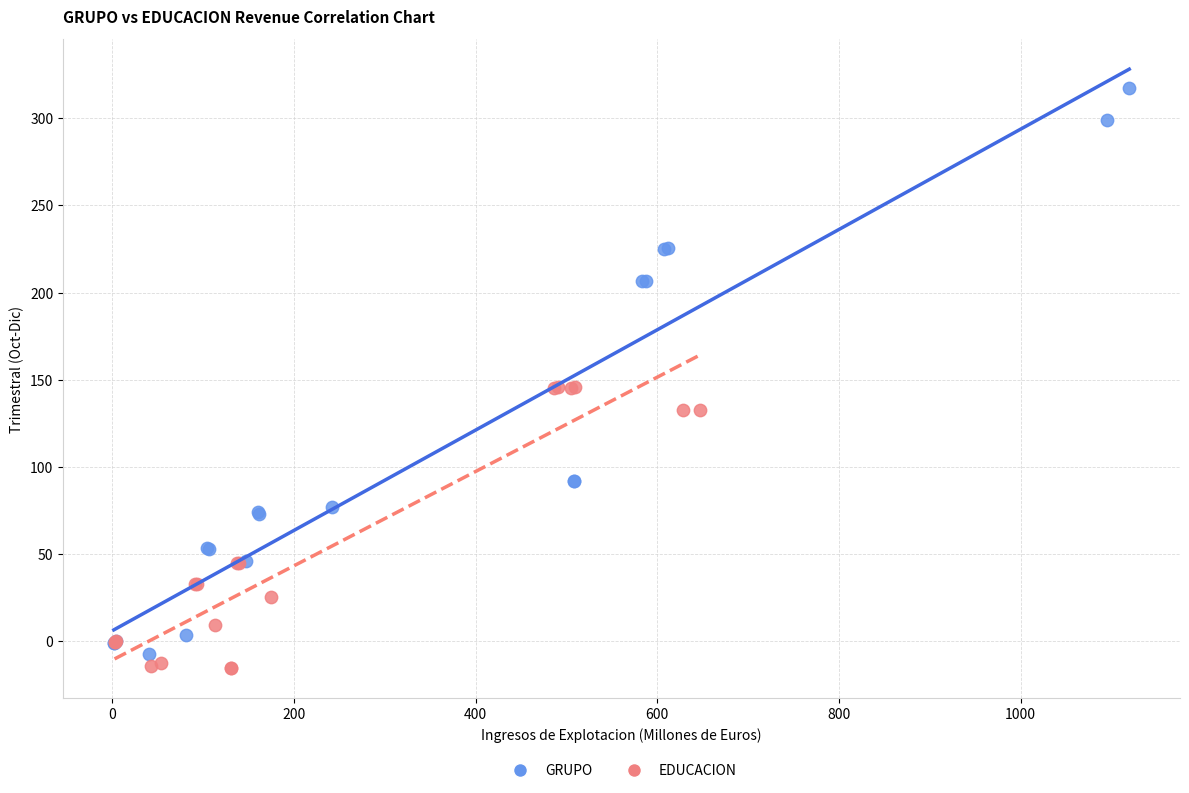

What are all the series names shown in the legend?

GRUPO, EDUCACION